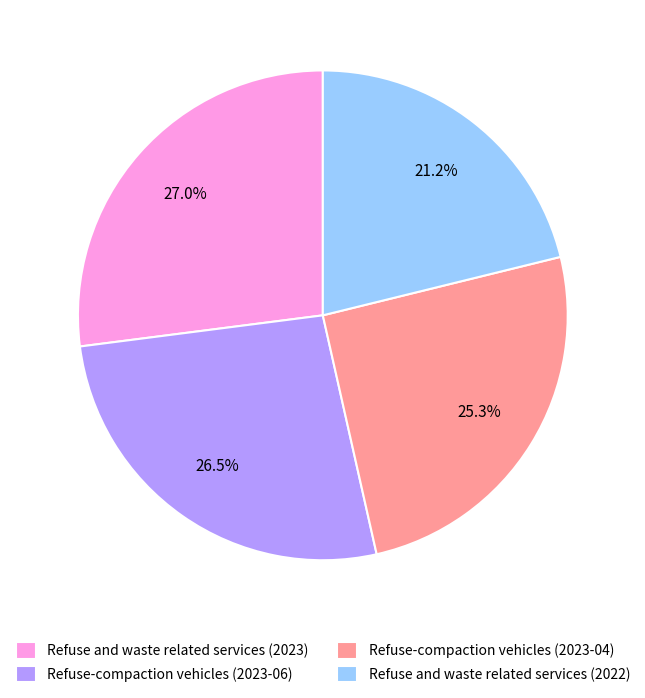

What is the ratio of the value at Refuse and waste related services (2023) to the value at Refuse and waste related services (2022)?

1.3